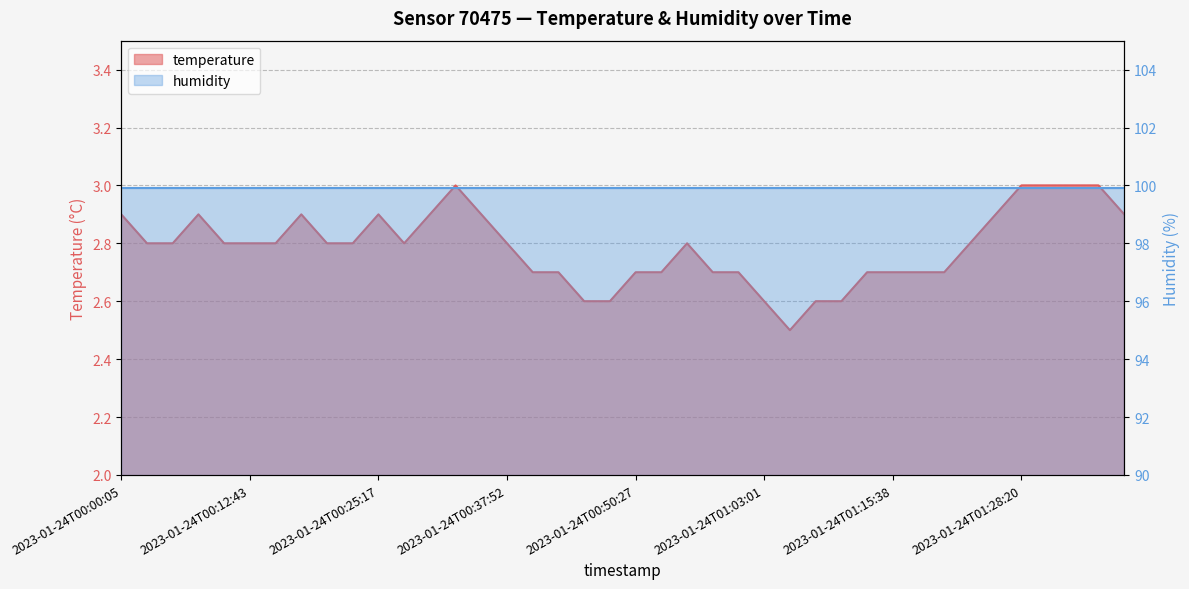

True or false: the data shows 4.1 at 2023-01-24T00:50:27.

False